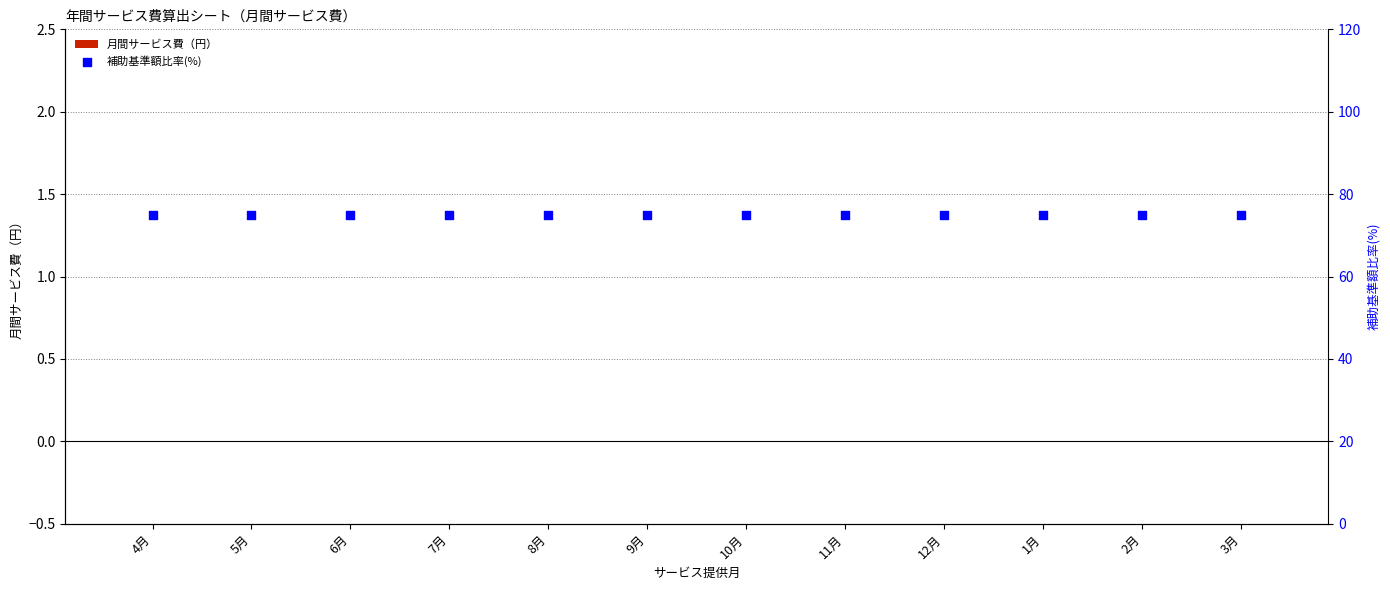

Which series contains the highest Y value?

補助基準額比率(%)